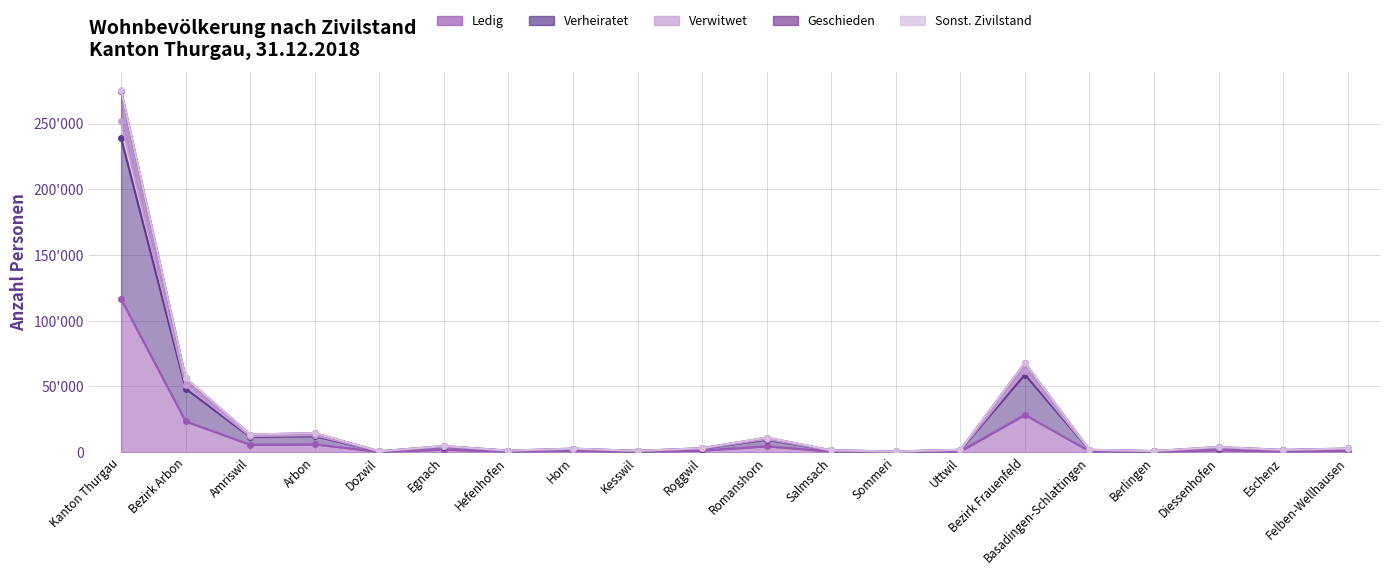

At which label does Sonst. Zivilstand reach its minimum?

Sommeri